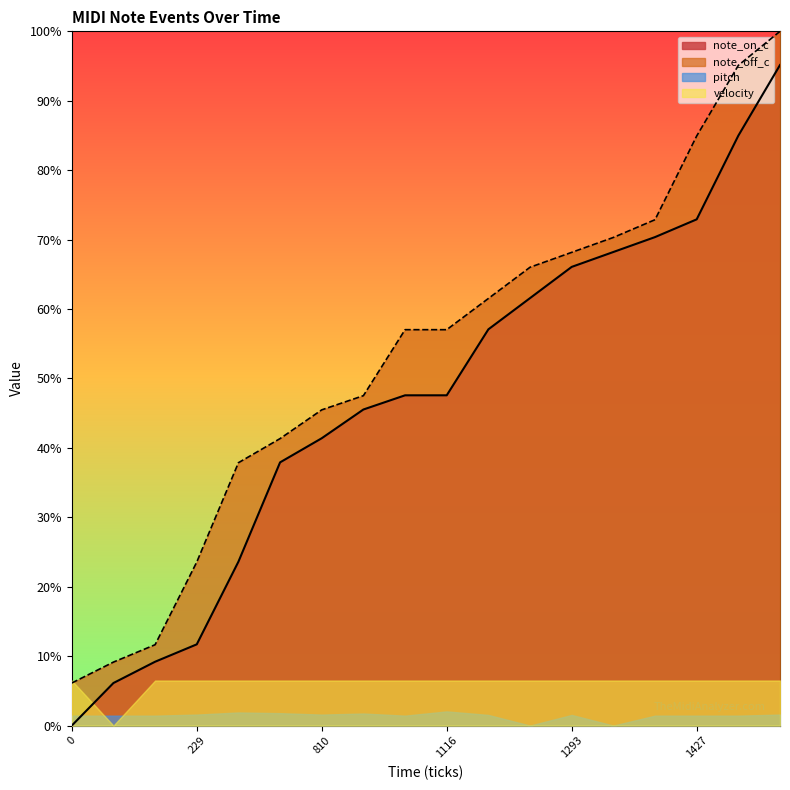

List the labels in order of note_off_c value, smallest first.

0, 120, 180, 229, 462, 742, 810, 891, 931, 1116, 1117, 1205, 1293, 1335, 1377, 1427, 1663, 1862